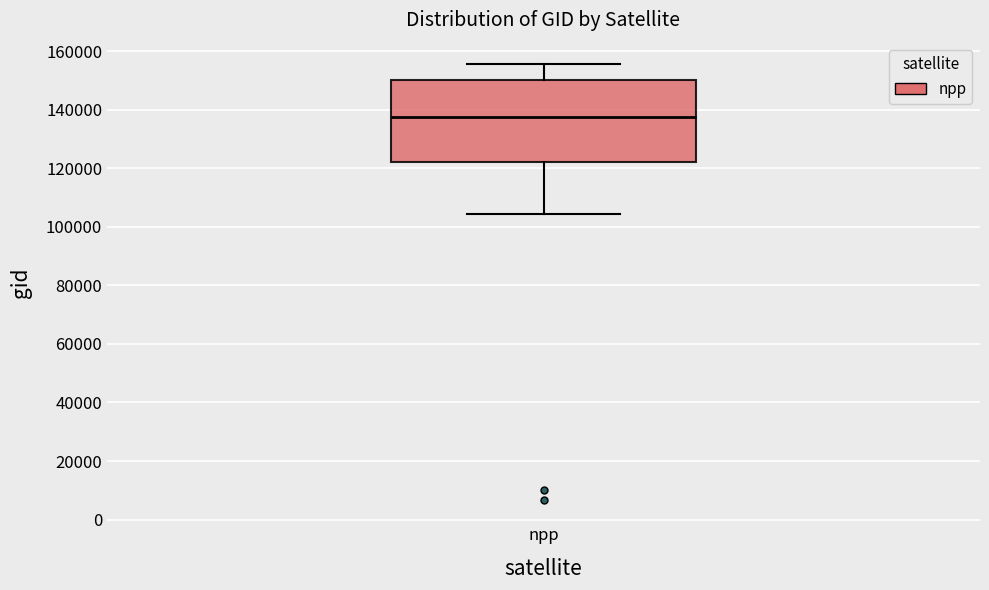

Where does the median line of the box for npp sit on the y-axis? The values are not printed on the chart, so give them approximately, as read against the axis.

138000